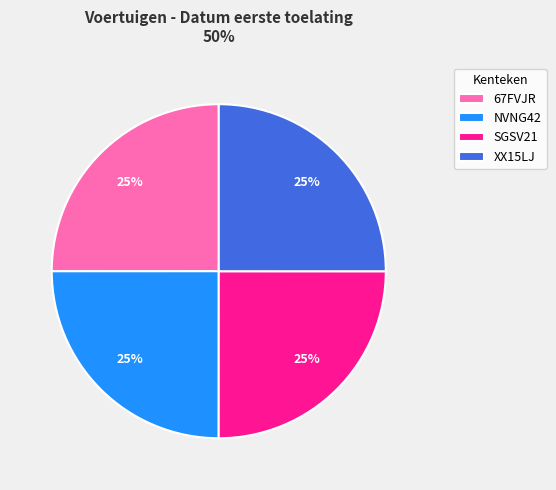

Approximately how many times larger is the value at 67FVJR compared to SGSV21?

1.0